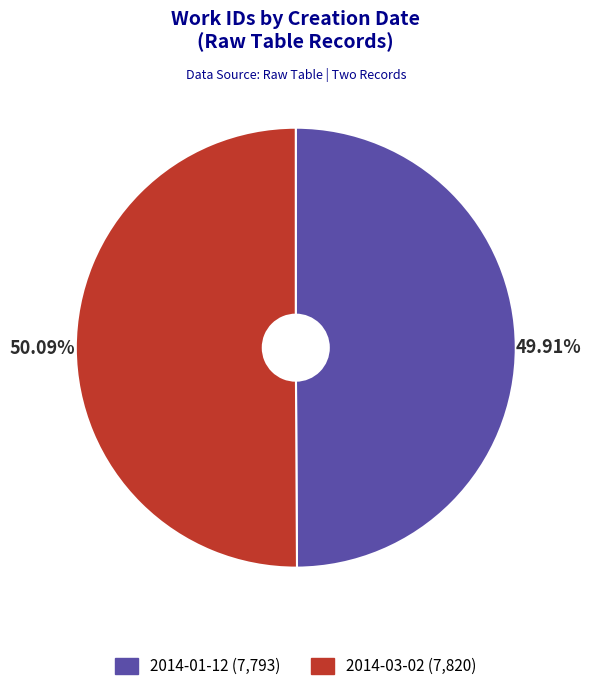

What is the ratio of the value at 2014-03-02 to the value at 2014-01-12?

1.0